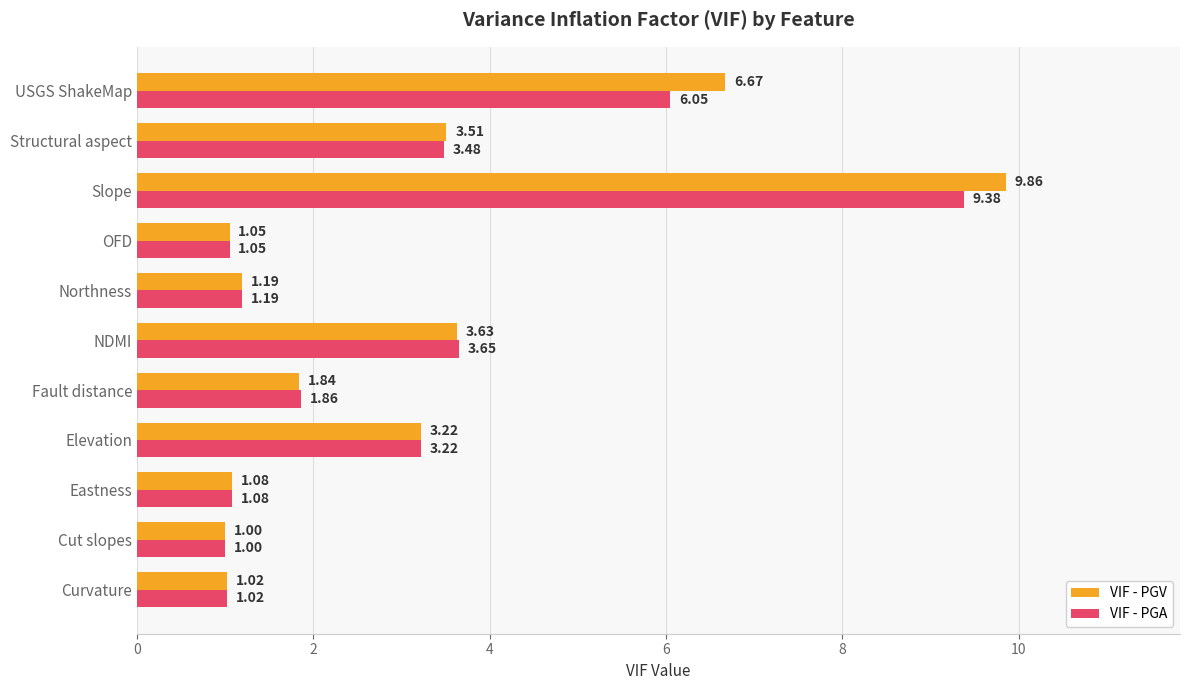

What is the sum of all VIF - PGV values?

34.1